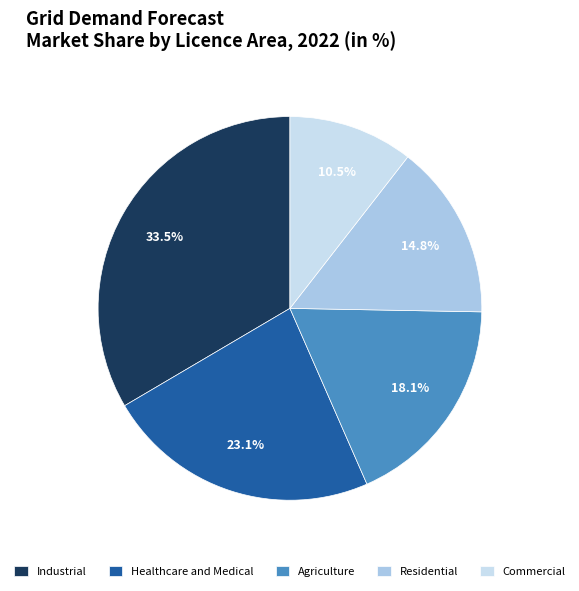

What is the largest slice in the pie chart?

Industrial